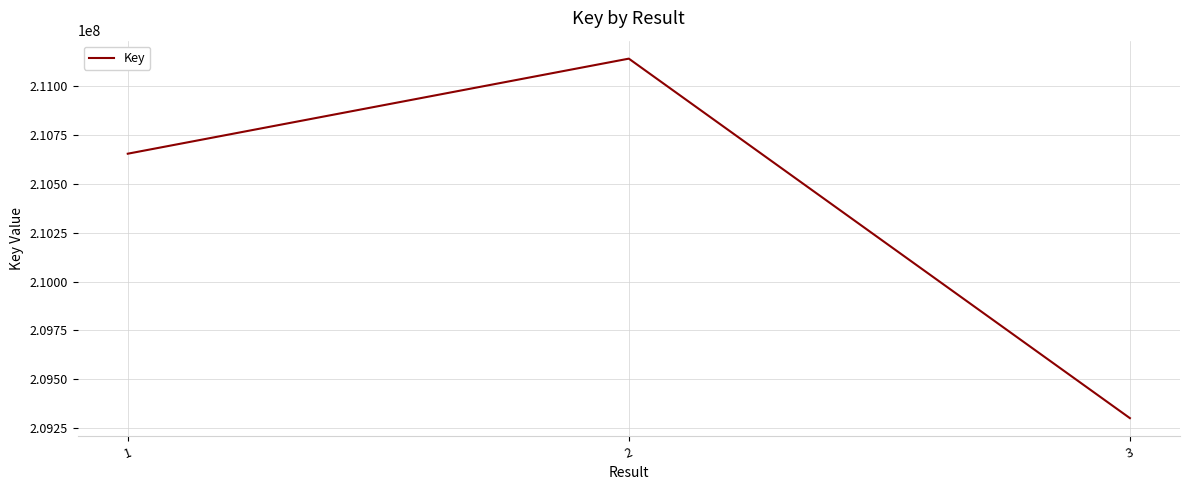

Rank the categories by value from highest to lowest.

2, 1, 3